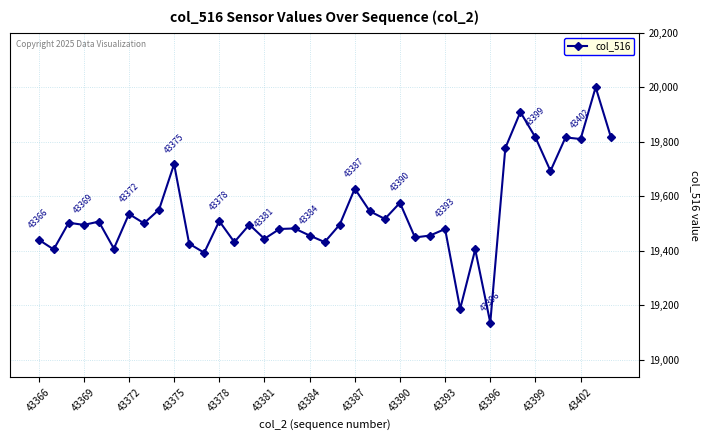

True or false: the data has more than 0 interior local peaks.

True